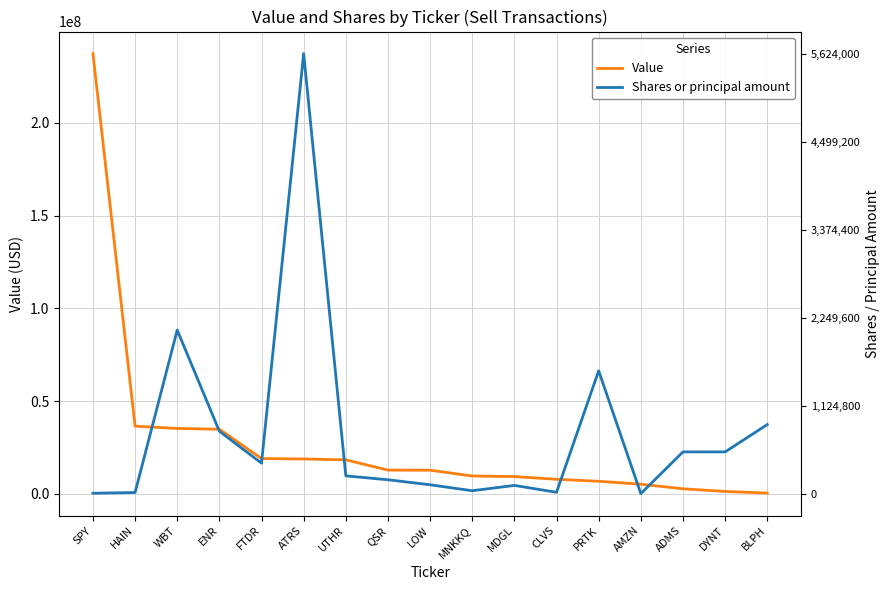

The value of Shares or principal amount at SPY is 567727.2. True or false?

False